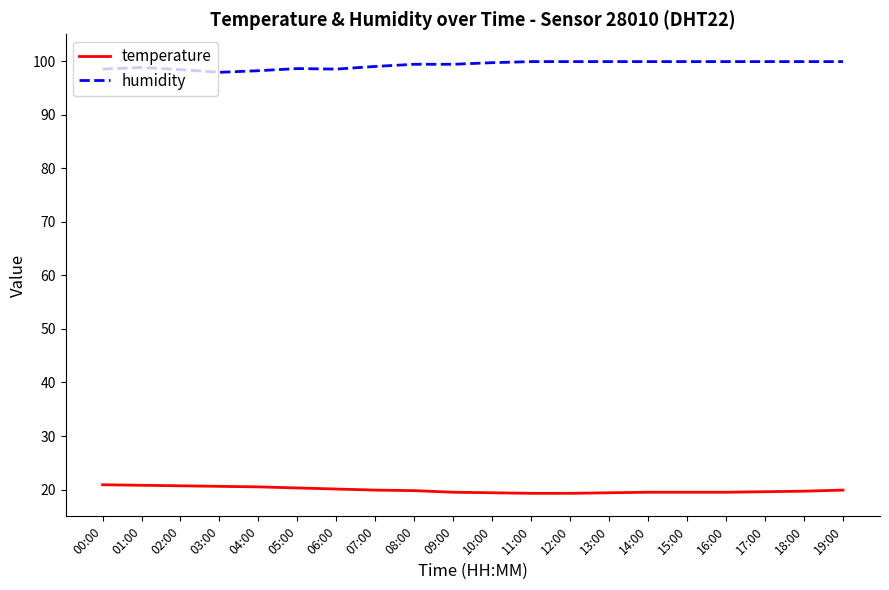

Does the chart have visible grid lines?

No